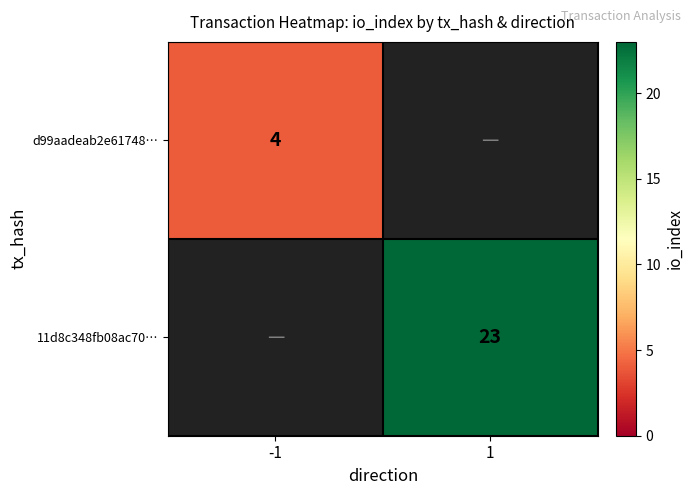

Count the number of categories in the chart.

2